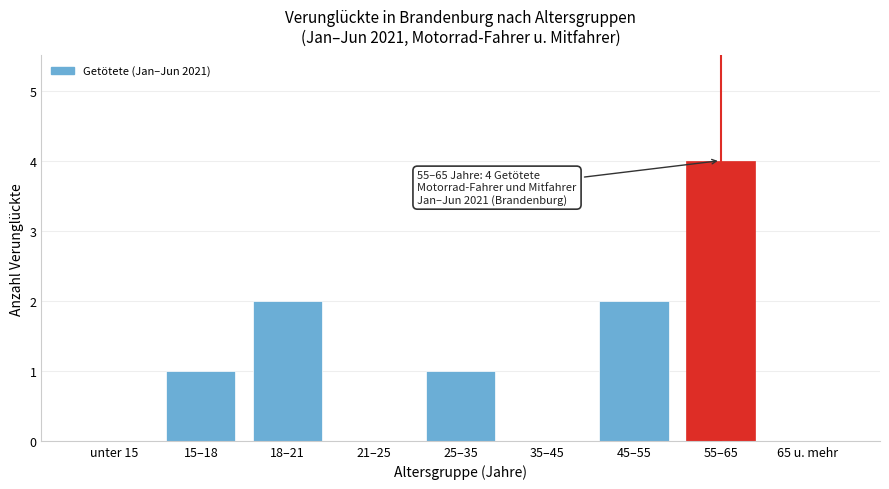

Reading left to right, extract all data points from this chart.

unter 15=0	15–18=1	18–21=2	21–25=0	25–35=1	35–45=0	45–55=2	55–65=4	65 u. mehr=0